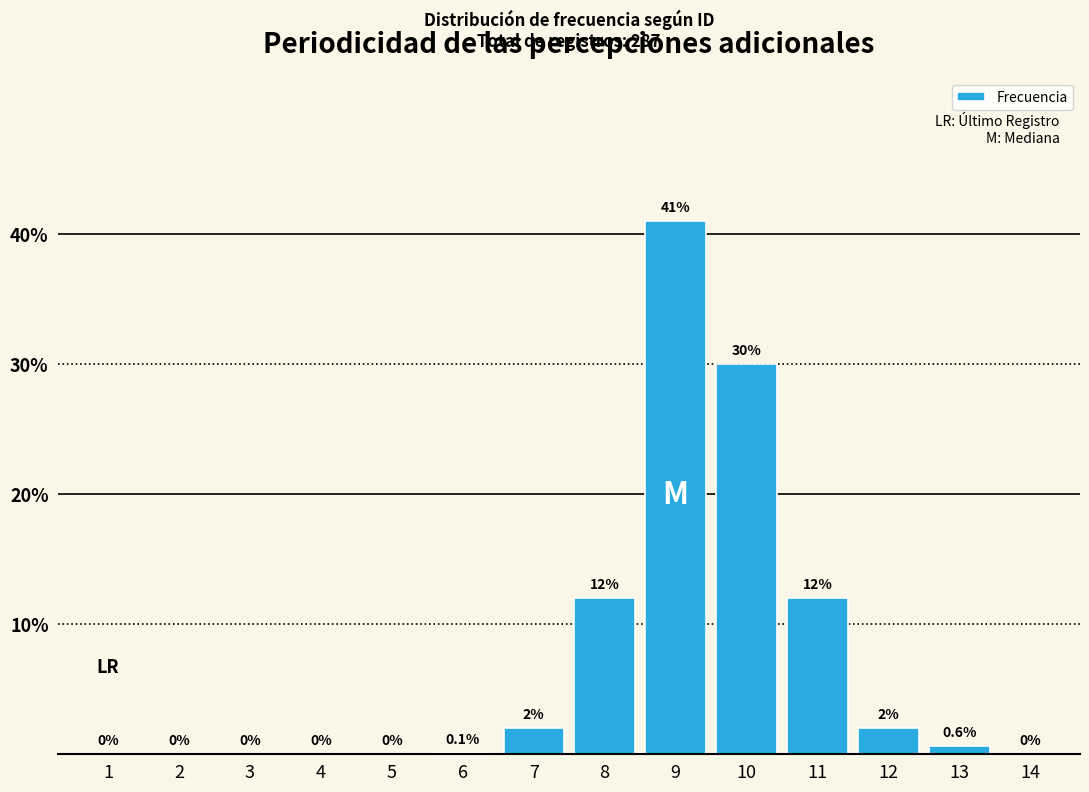

Are the bars horizontal?

No